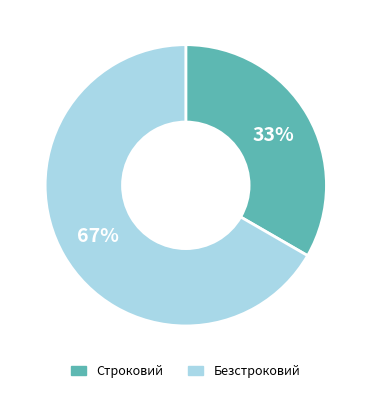

The Безстроковий slice represents 67% of the pie. True or false?

True